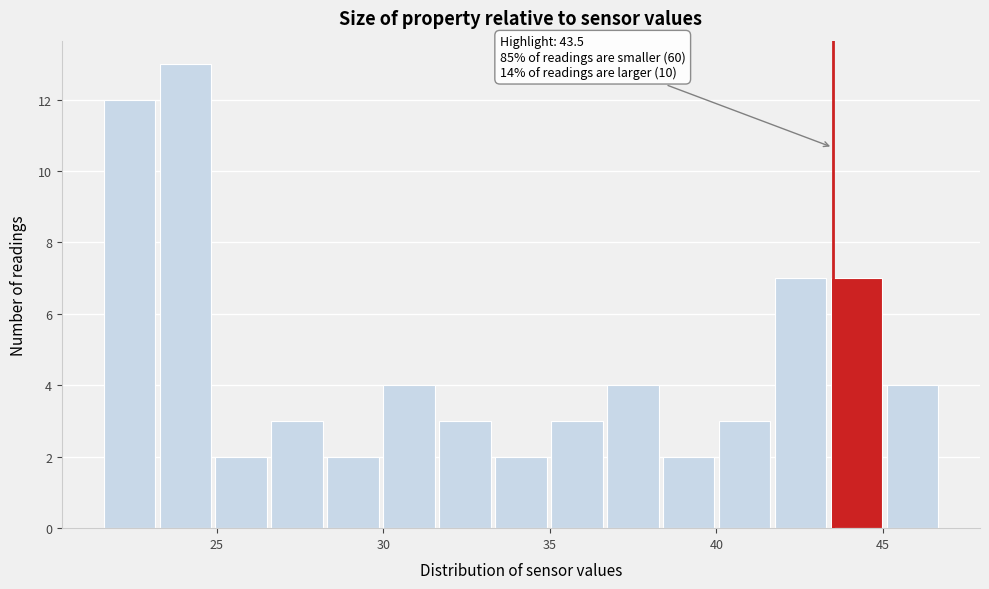

Read against the x-axis, roughly where is the centre of the tallest bar?

24.0